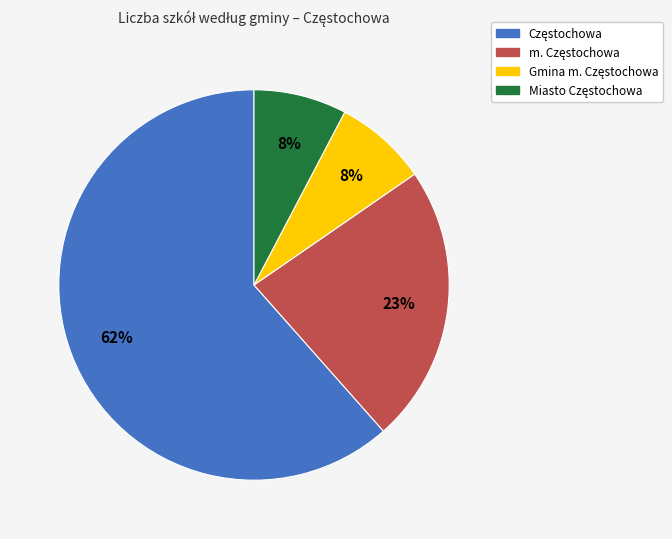

To the nearest percent, what is the average slice percentage?

25%